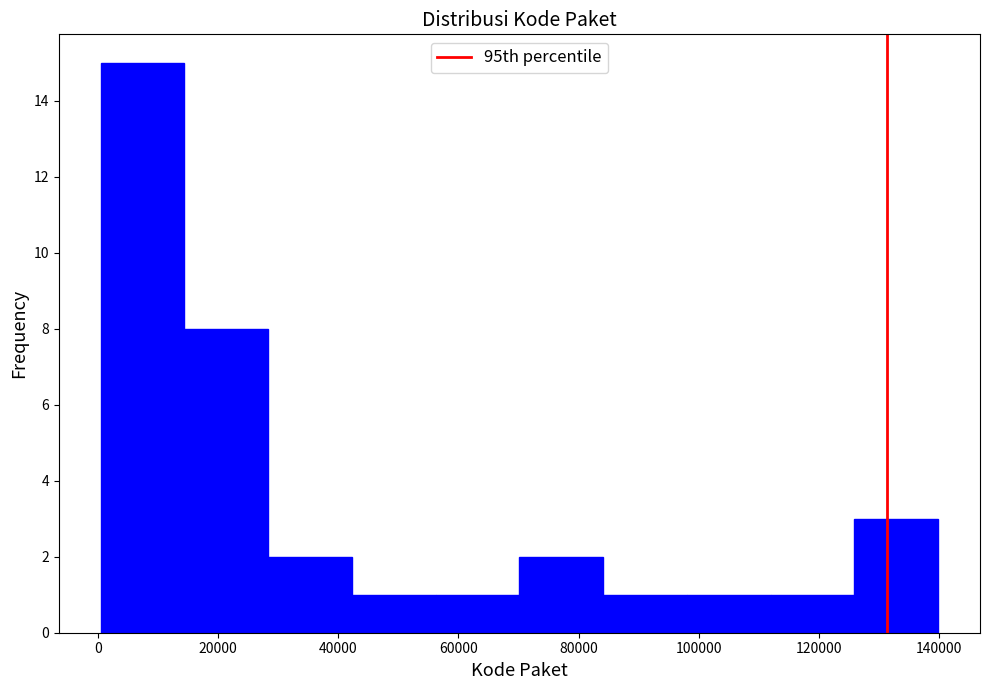

Reading left to right, list every bar in this chart as the range it spans on the x-axis followed by its height. Neither the bar edges nor the heights are printed on the chart, so give them approximately, as read against the axes.

0 to 14000: 15
14000 to 28000: 8
28000 to 42000: 2
42000 to 56000: 1
56000 to 70000: 1
70000 to 84000: 2
84000 to 98000: 1
98000 to 112000: 1
112000 to 126000: 1
126000 to 140000: 3